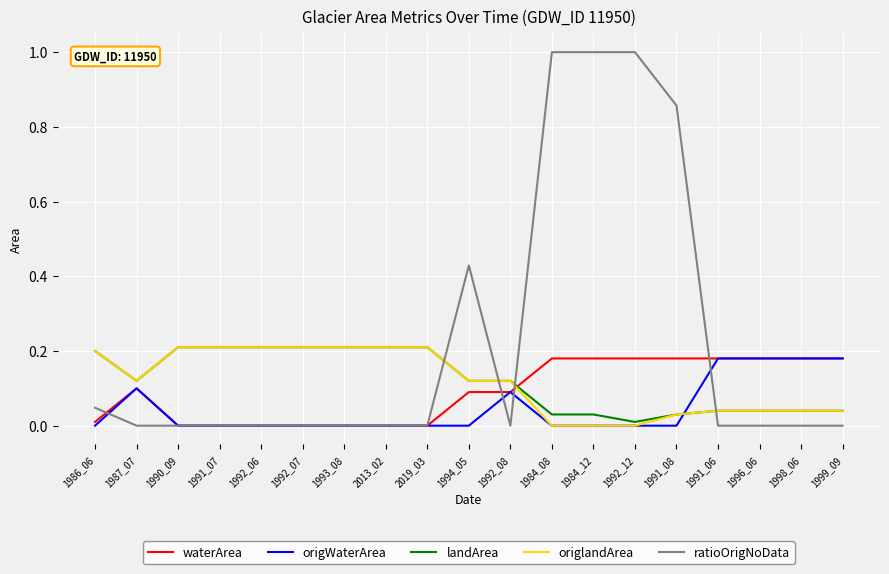

Is it true that ratioOrigNoData equals -0.6 at 1993_08?

False